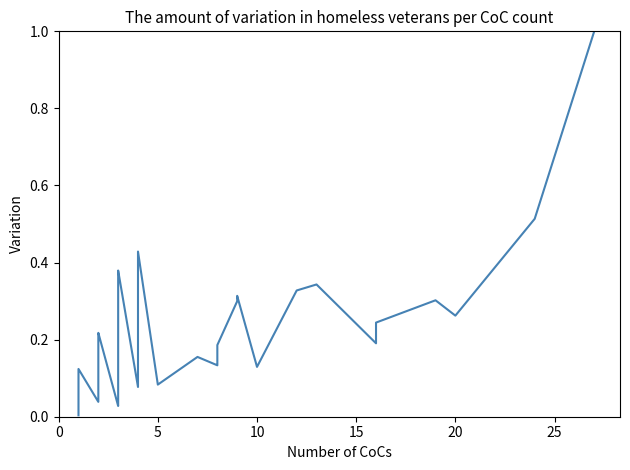

What is the difference between the maximum and second lowest values?

1.0